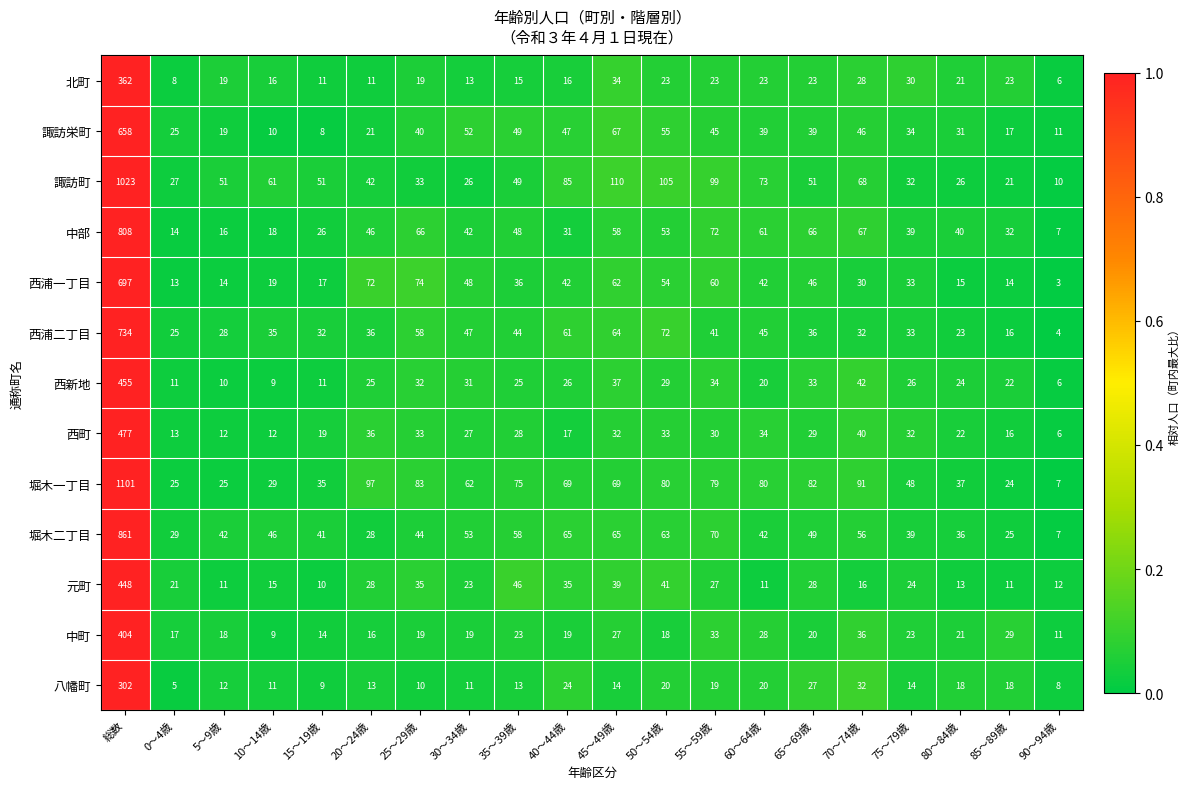

What is the spread (max minus min) of values at 80～84歳?

27